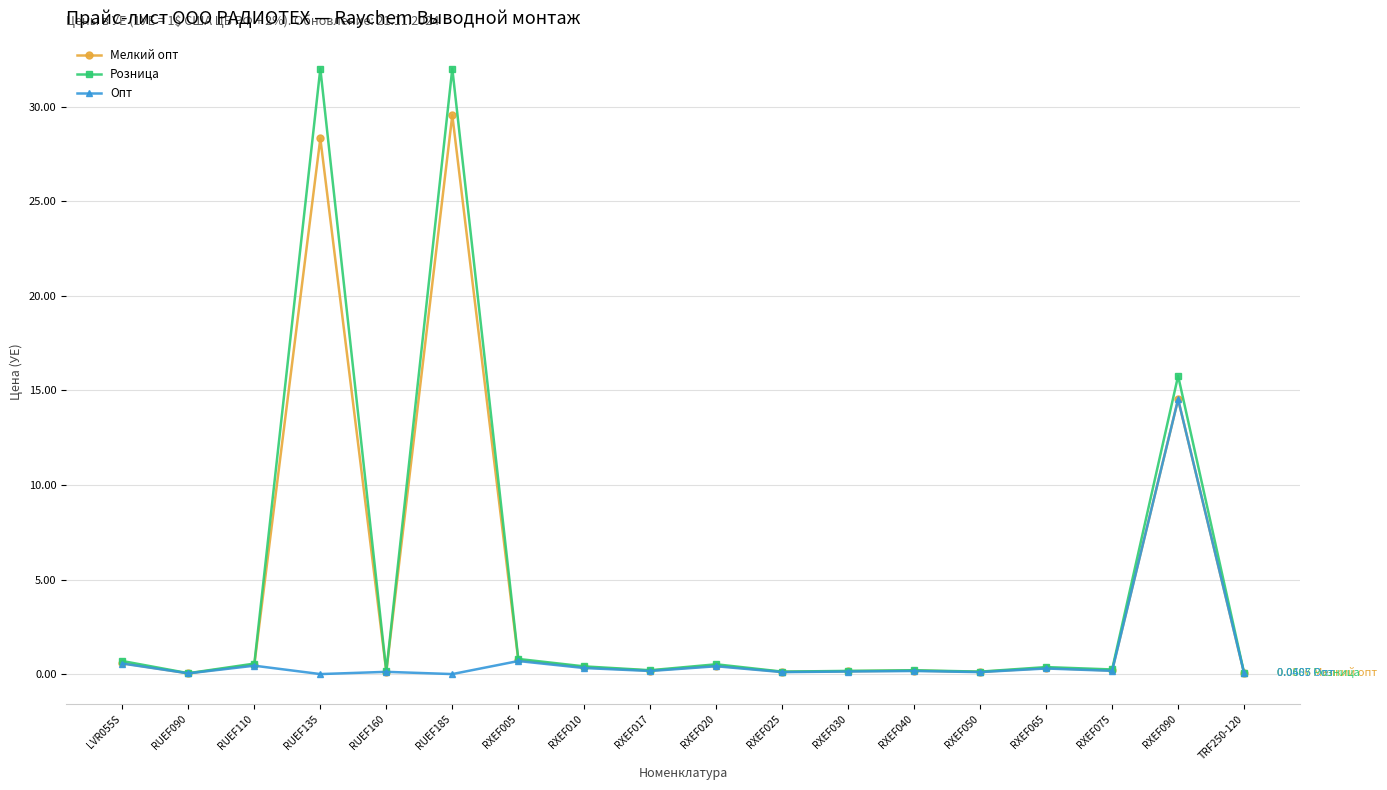

True or false: Розница has more than 2 interior local peaks.

True